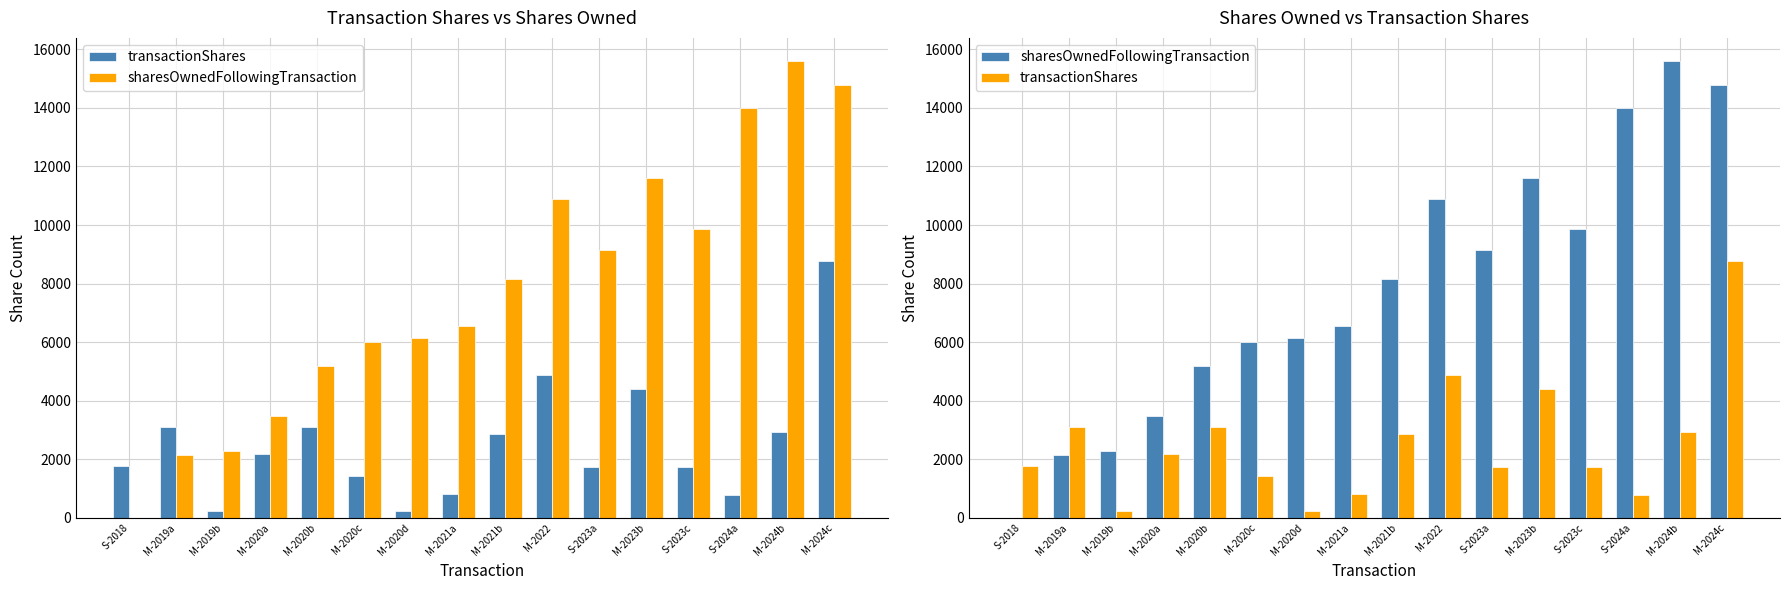

What are all the series names shown in the legend?

transactionShares, sharesOwnedFollowingTransaction